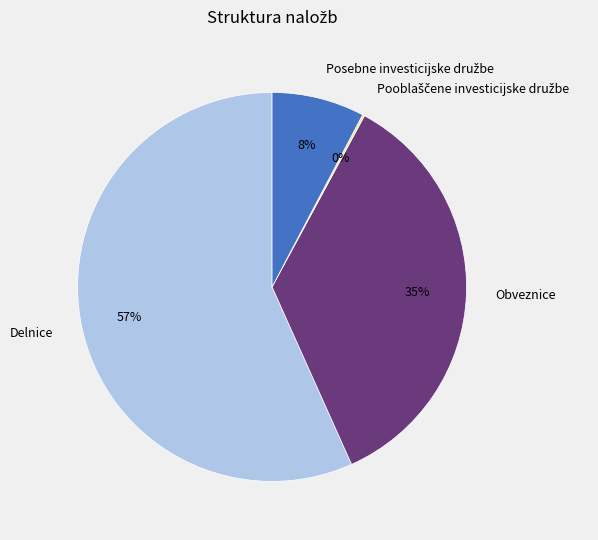

To the nearest percent, what is the combined percentage of Delnice and Obveznice?

92%